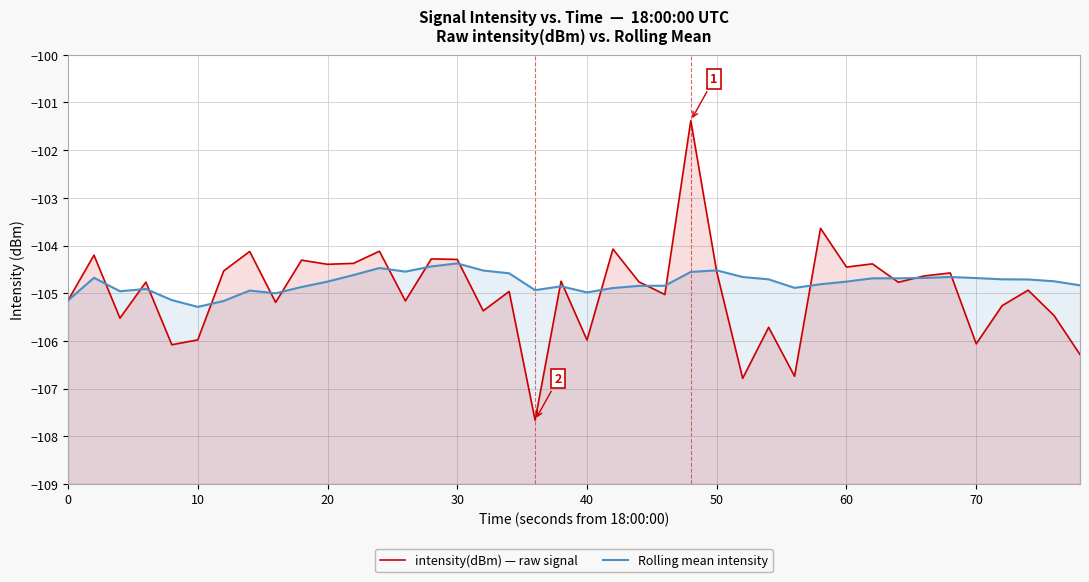

Does the chart display data point markers on the line(s)?

No